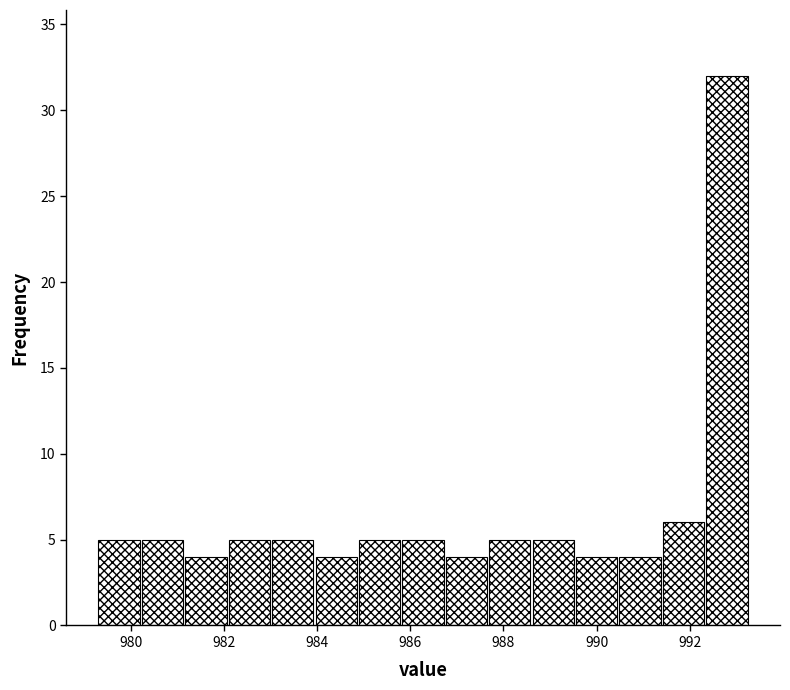

How tall is the bar that spans 979.4 to 980.2 on the x-axis? Neither the bar edges nor the heights are printed on the chart, so give them approximately, as read against the axes.

5